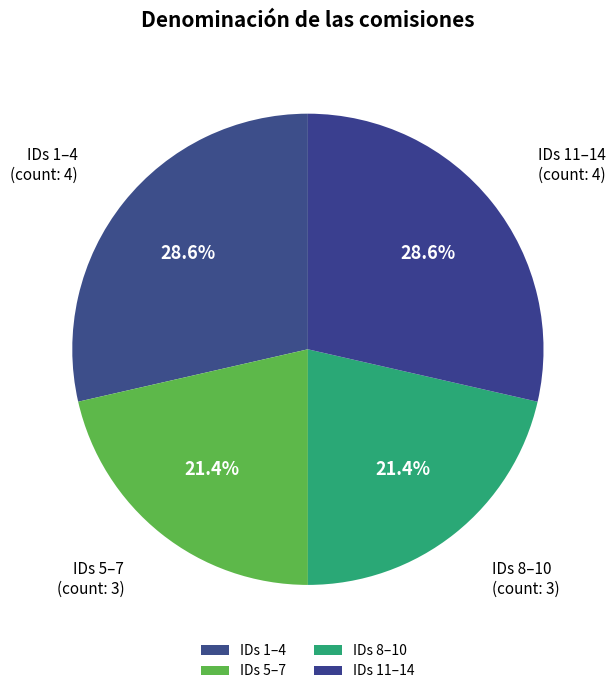

Combined, do IDs 1–4 and IDs 11–14 account for over 50%?

Yes